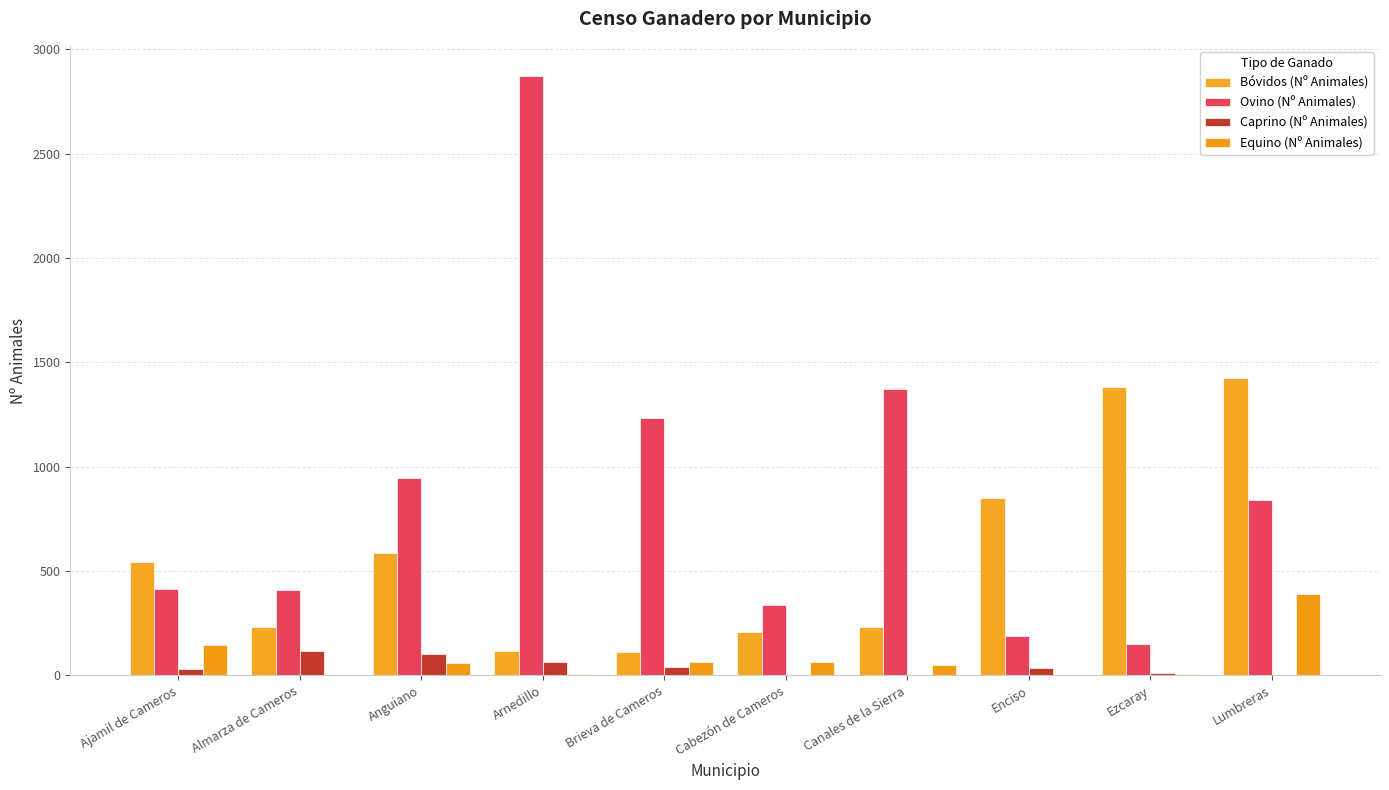

What is the average value of the Caprino (Nº Animales) series?

40